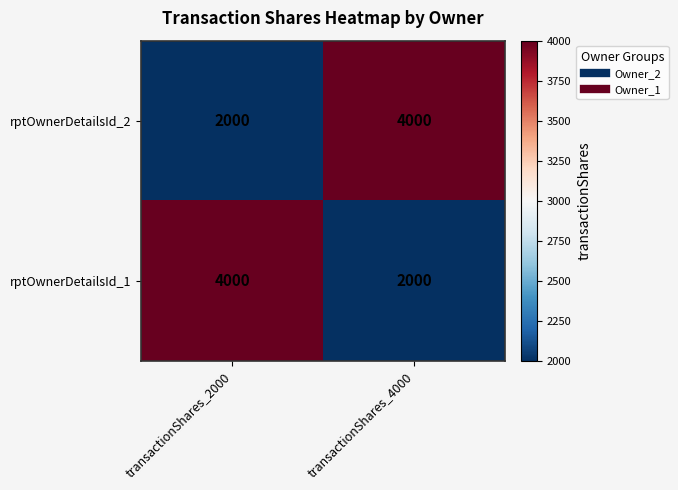

What is the difference between the highest and lowest values at transactionShares_4000?

2000